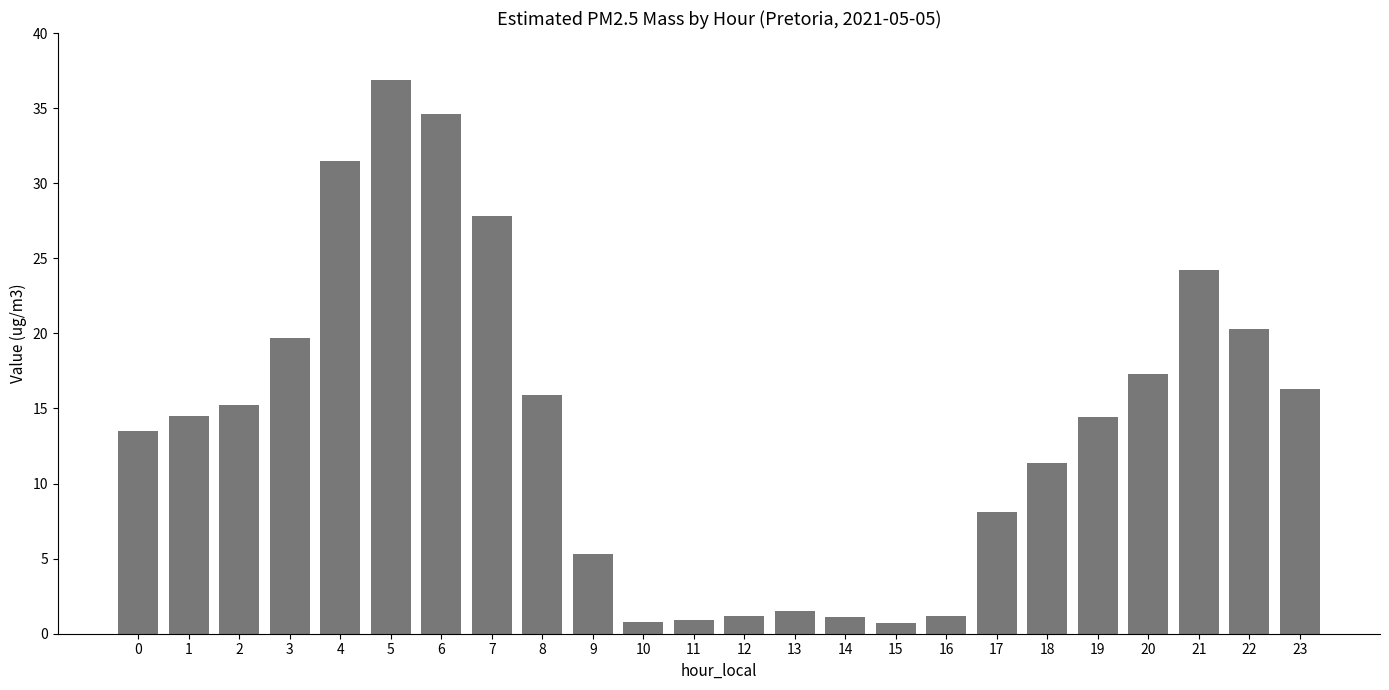

At which label is the value closest to 18?

20